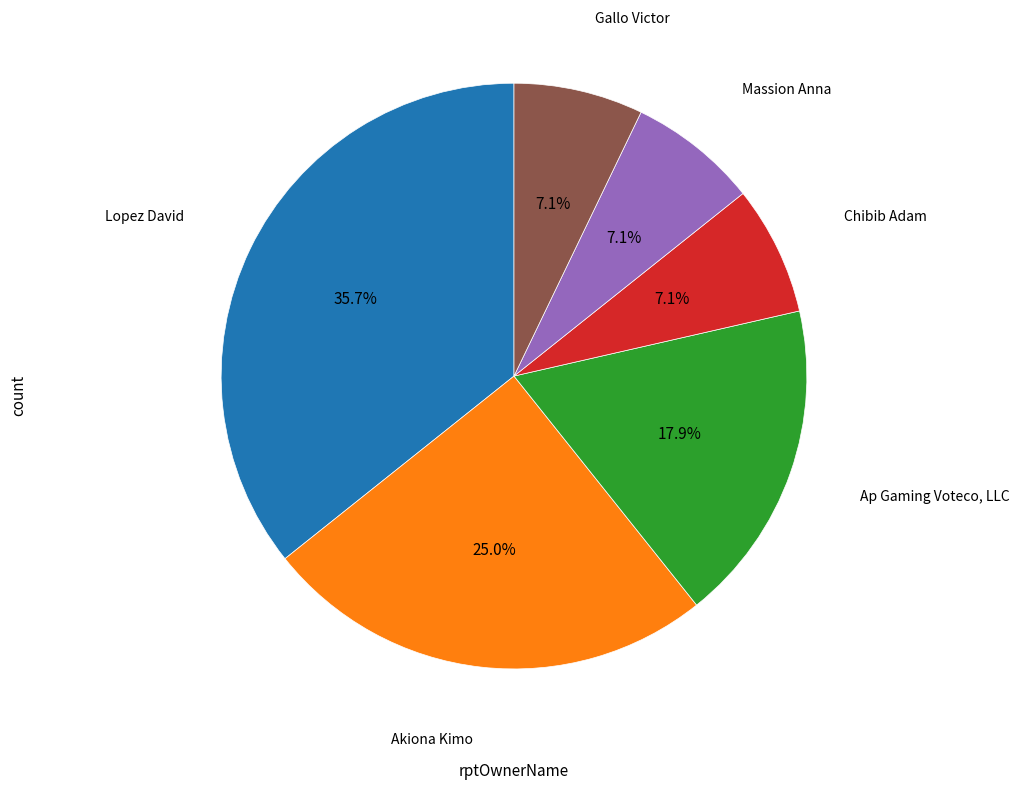

Is there a majority slice in this chart?

No